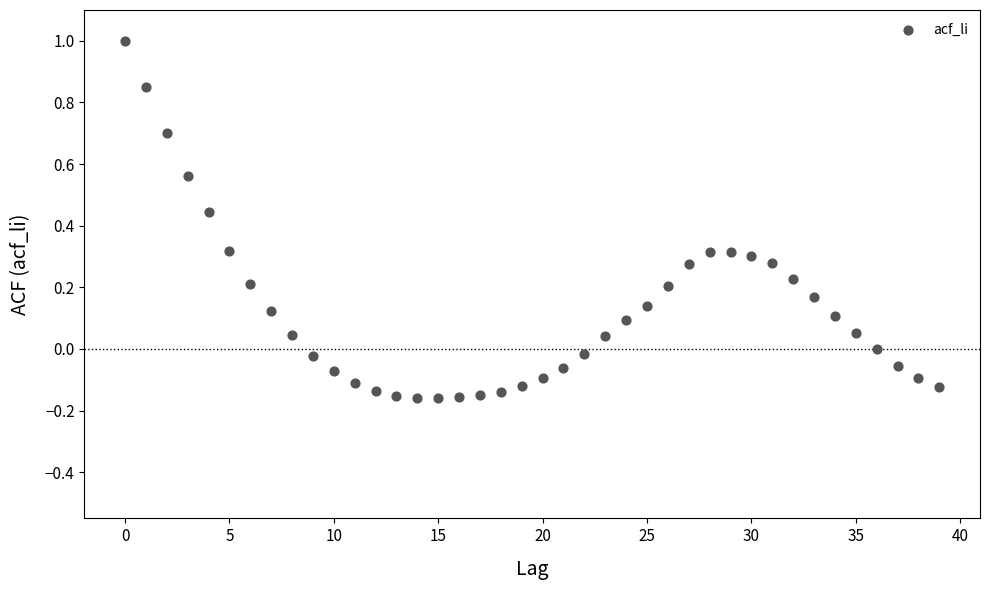

What is the range of Y values (max minus min)?

1.2